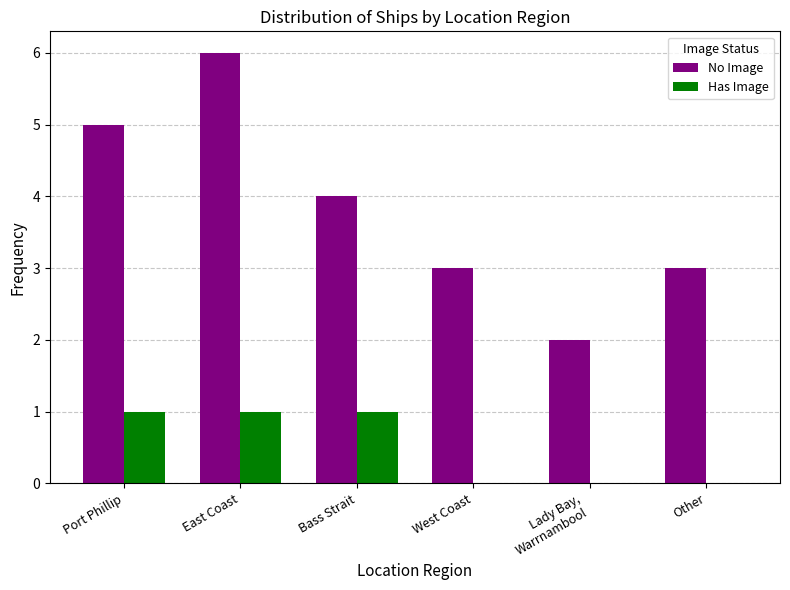

What are all the series names shown in the legend?

No Image, Has Image